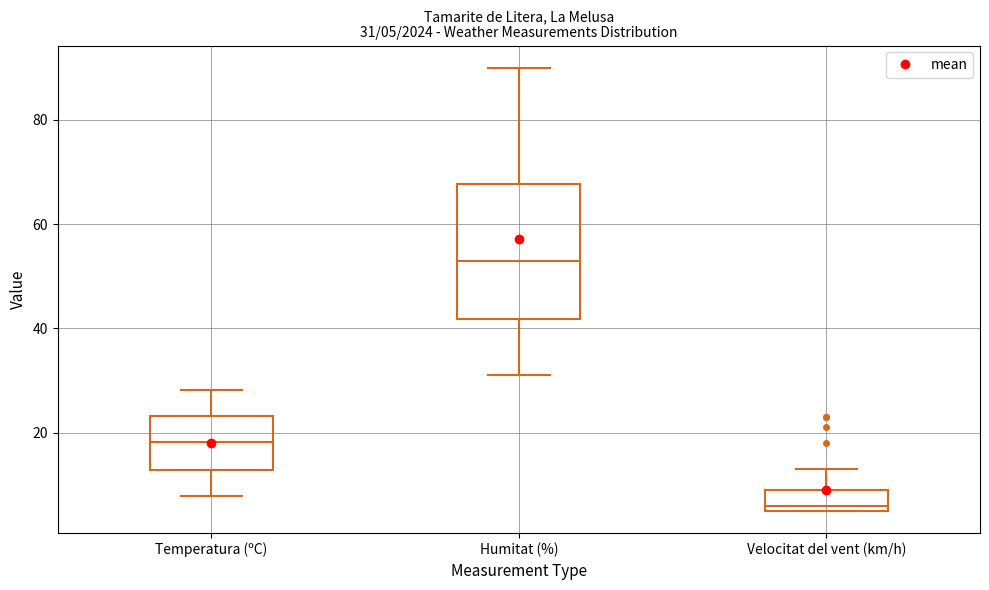

Comparing the boxes themselves (not the whiskers), which one is the tallest?

Humitat (%)